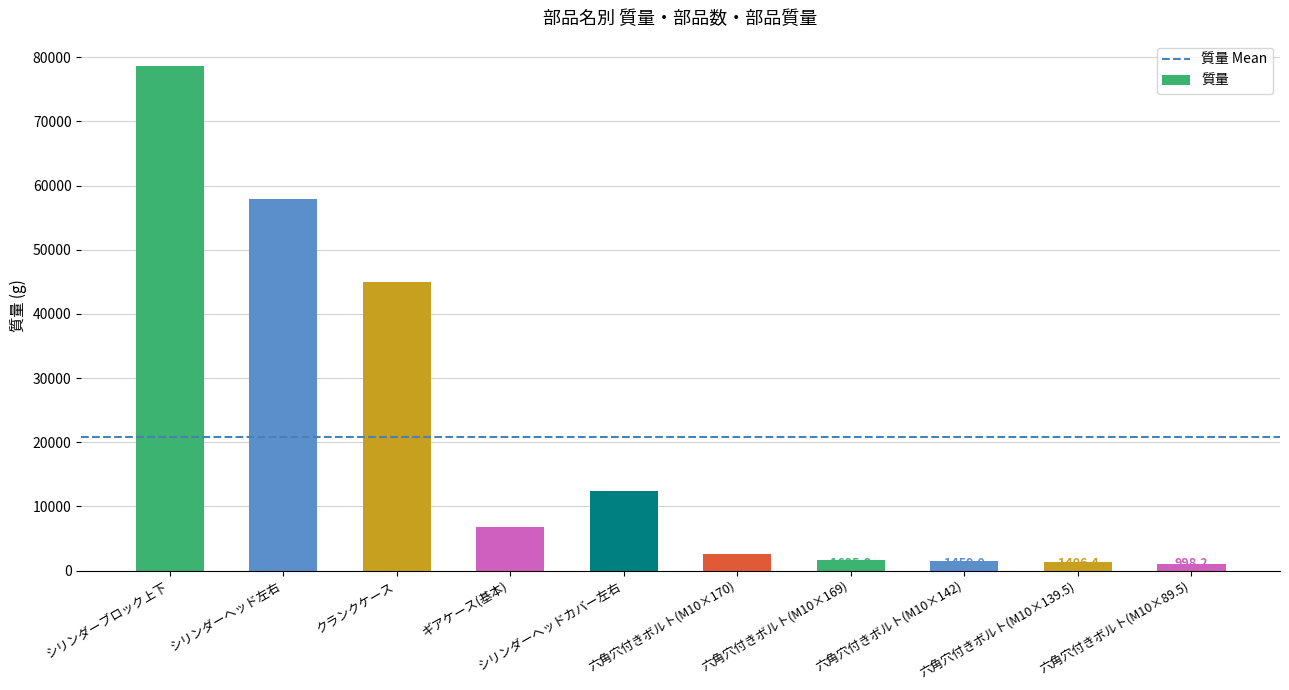

What is the difference between the maximum and second lowest values?

77251.6